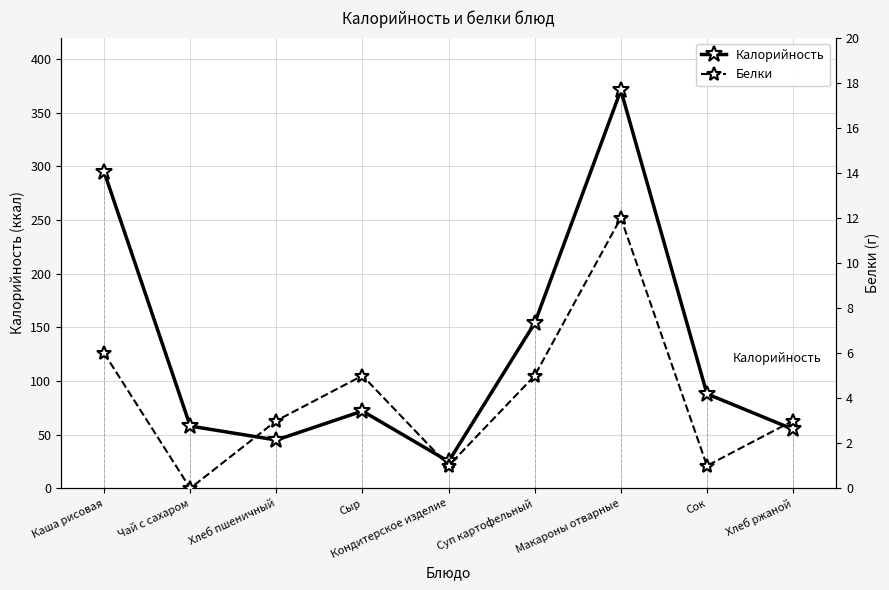

What is the sum of all Калорийность values?

1163